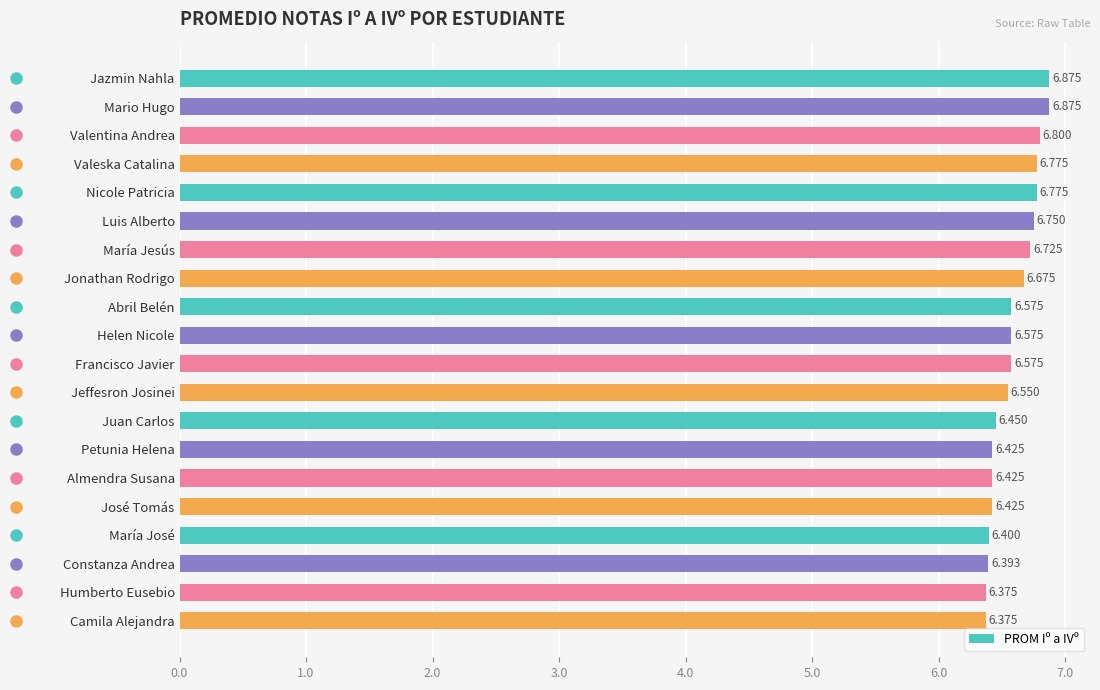

What is the label of the 12th bar from the top?

Jeffesron Josinei